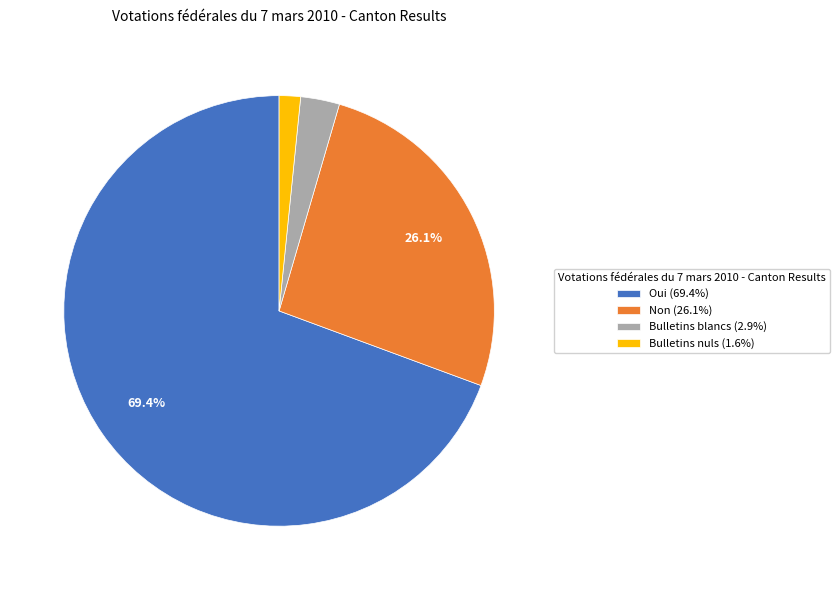

Do Non and Oui together represent more than half of the pie?

Yes